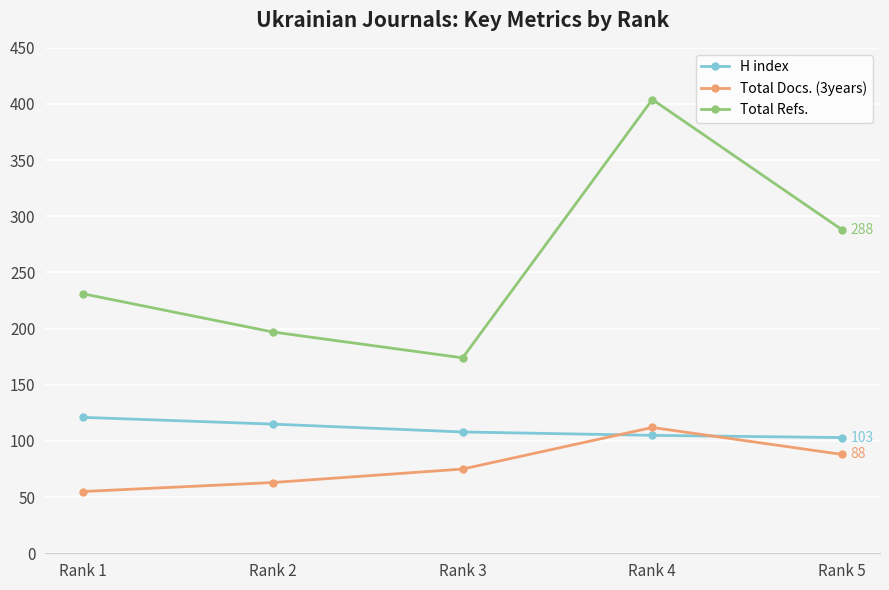

Reading right to left, list all the values displayed in this chart.

H index: 103	105	108	115	121
Total Docs. (3years): 88	112	75	63	55
Total Refs.: 288	404	174	197	231